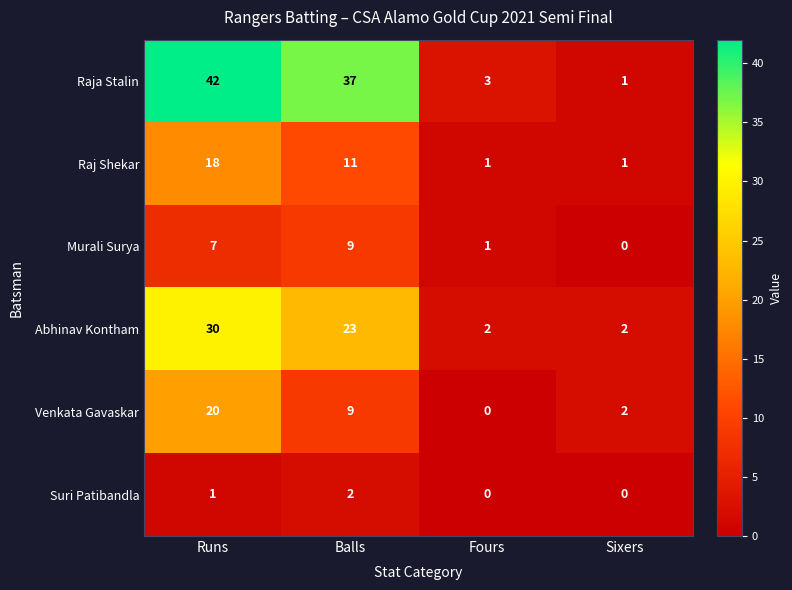

List the series in order of their peak value, lowest first.

Suri Patibandla, Murali Surya, Raj Shekar, Venkata Gavaskar, Abhinav Kontham, Raja Stalin